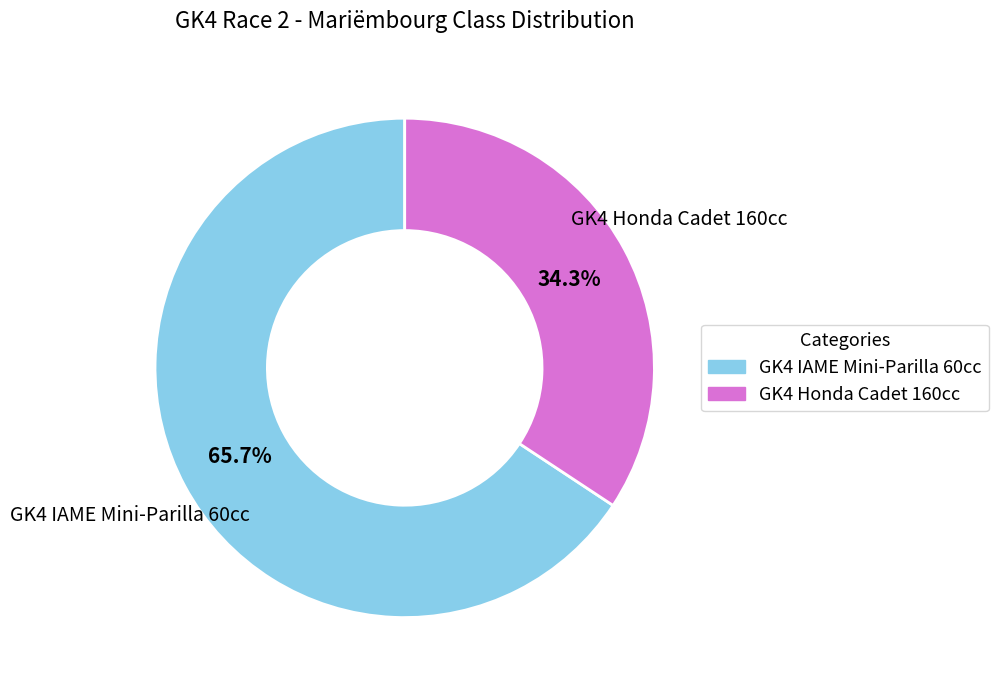

How many slices are in this pie chart?

2